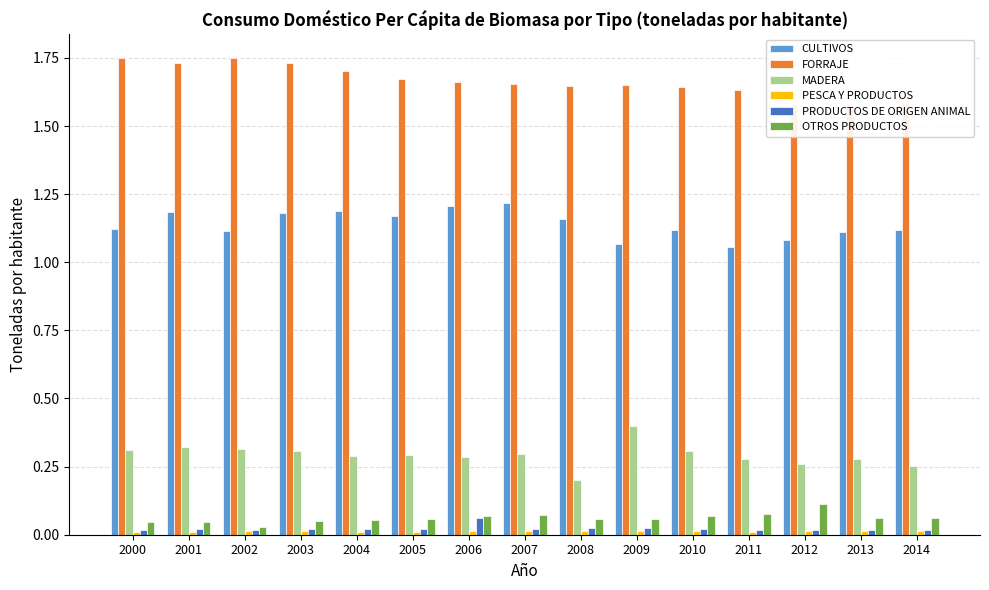

What is the total value across all series at 2011?

3.1